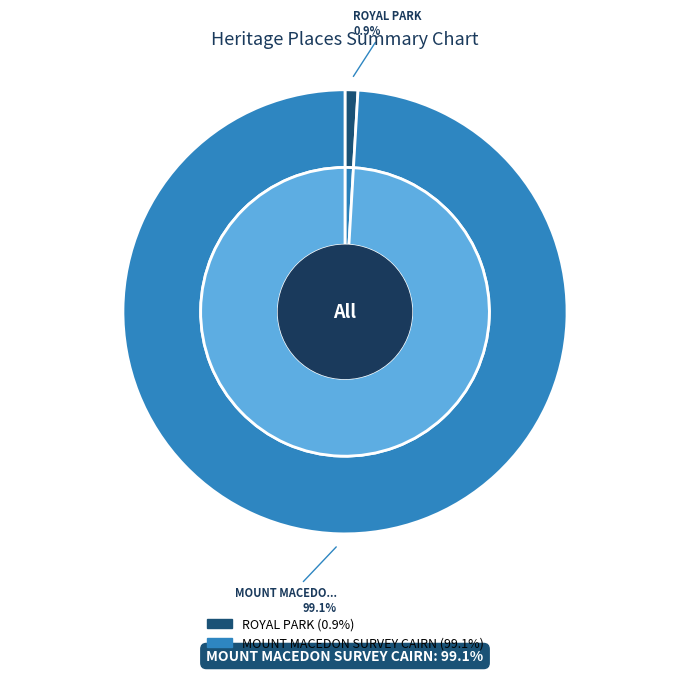

The MOUNT MACEDON SURVEY CAIRN slice represents 89% of the pie. True or false?

False